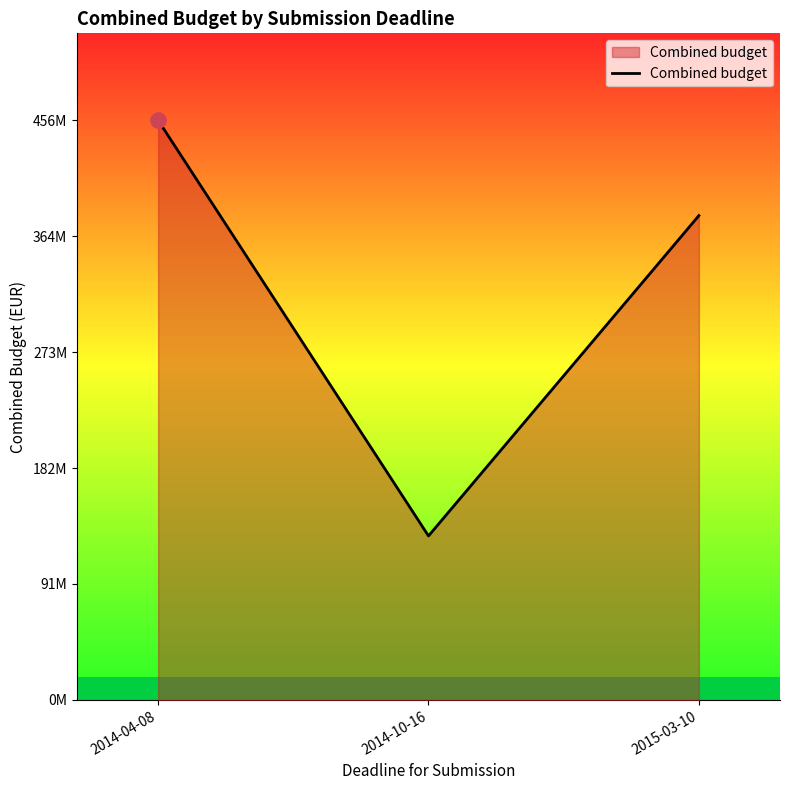

Which has a higher value, 2014-04-08 or 2015-03-10?

2014-04-08